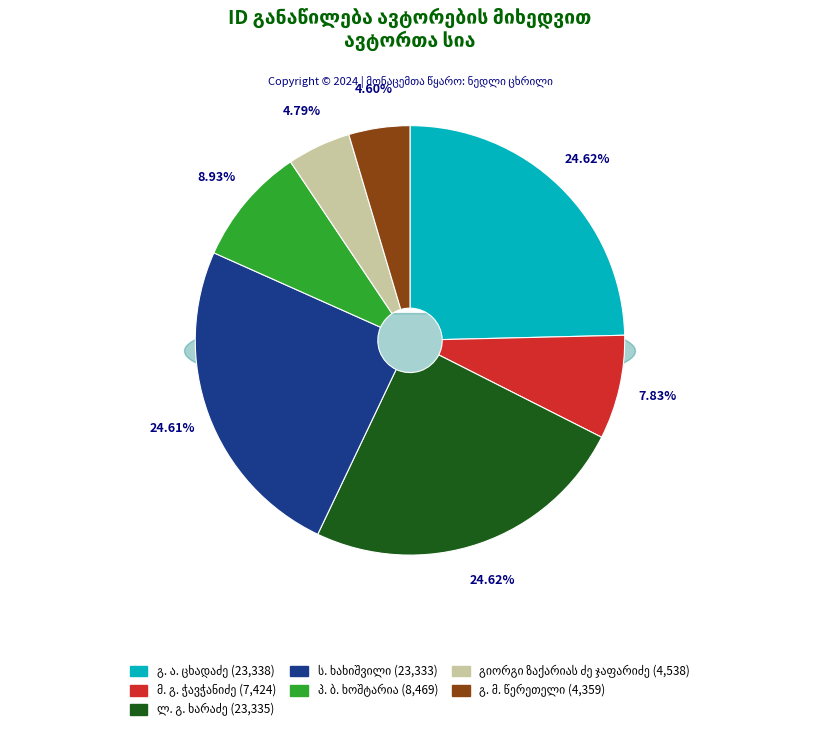

Does მ. გ. ჭავჭანიძე represent more than half of the total?

No